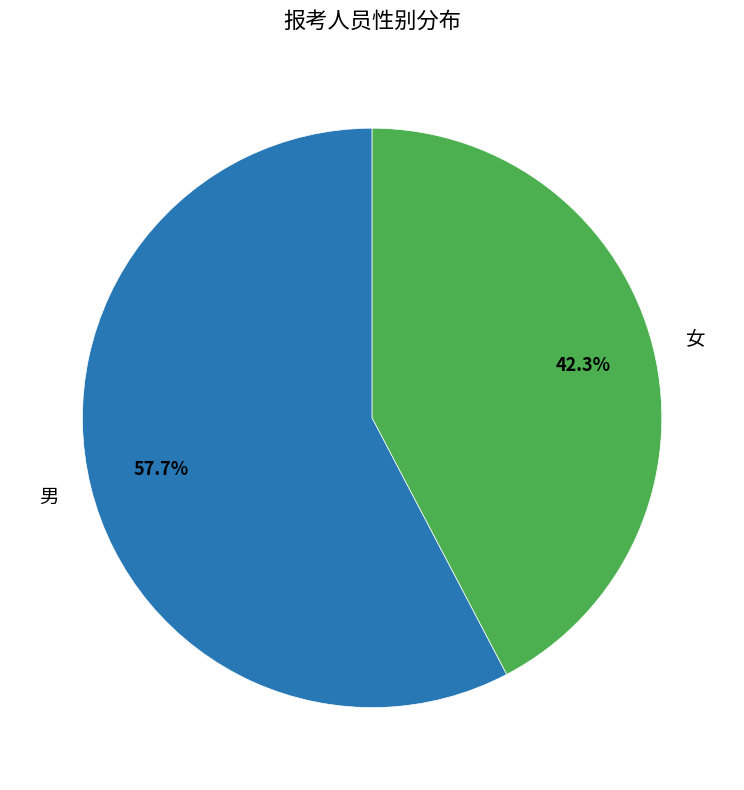

What portion of the pie excludes 女?

57.7%